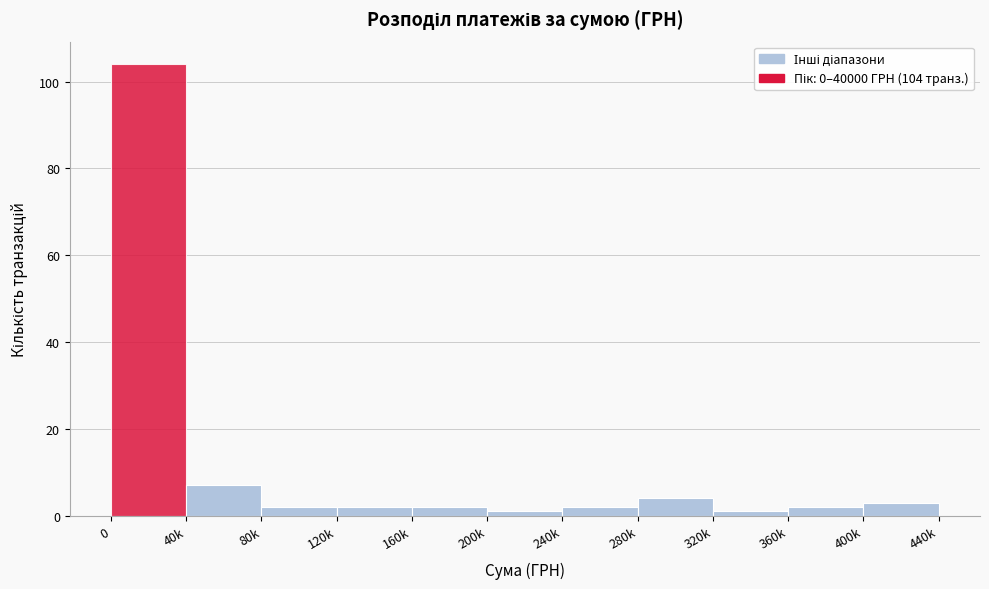

Reading left to right, what are all the values shown in this chart?

104	7	2	2	2	1	2	4	1	2	3